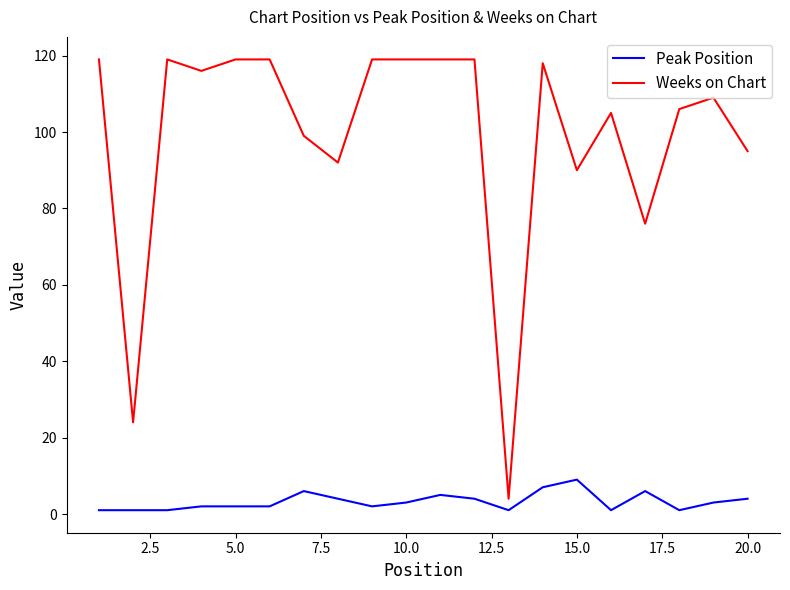

Which series has the largest total across all categories?

Weeks on Chart